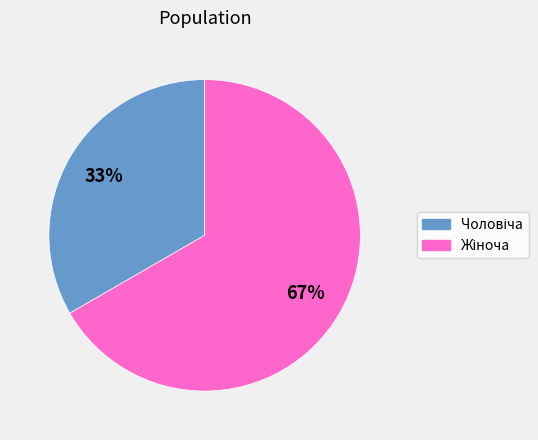

To the nearest percent, what is the average slice percentage?

50%